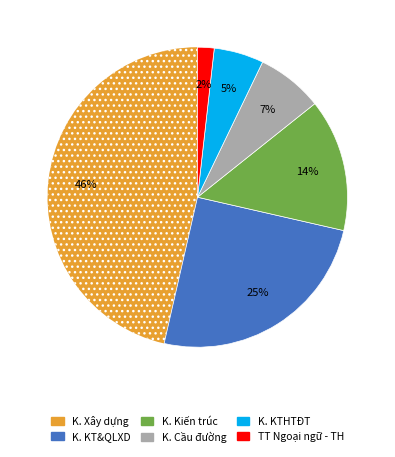

Rank the categories by value from highest to lowest.

K. Xây dựng, K. KT&QLXD, K. Kiến trúc, K. Cầu đường, K. KTHTĐT, TT Ngoại ngữ - TH